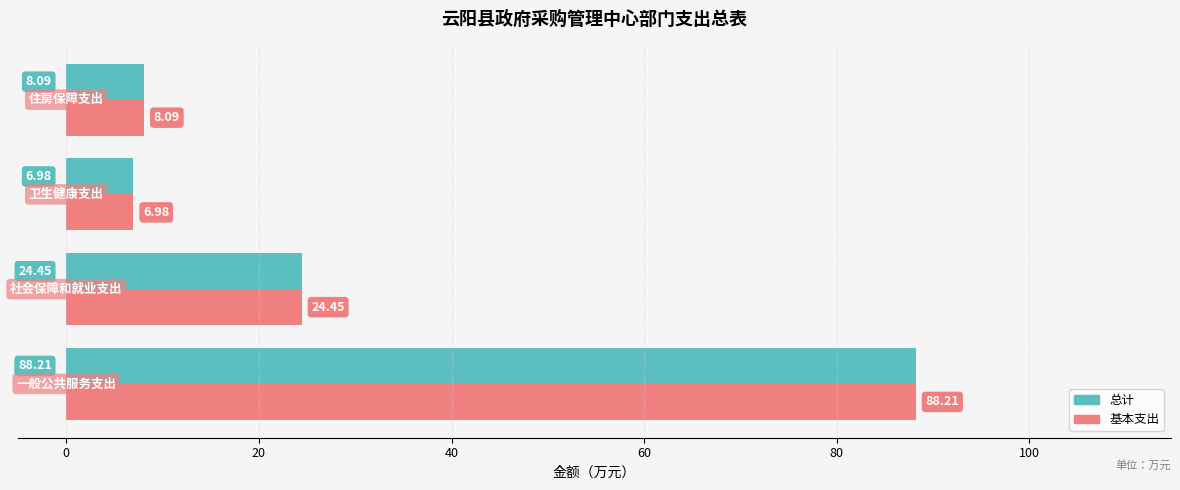

How many data points in 总计 are above 24?

2